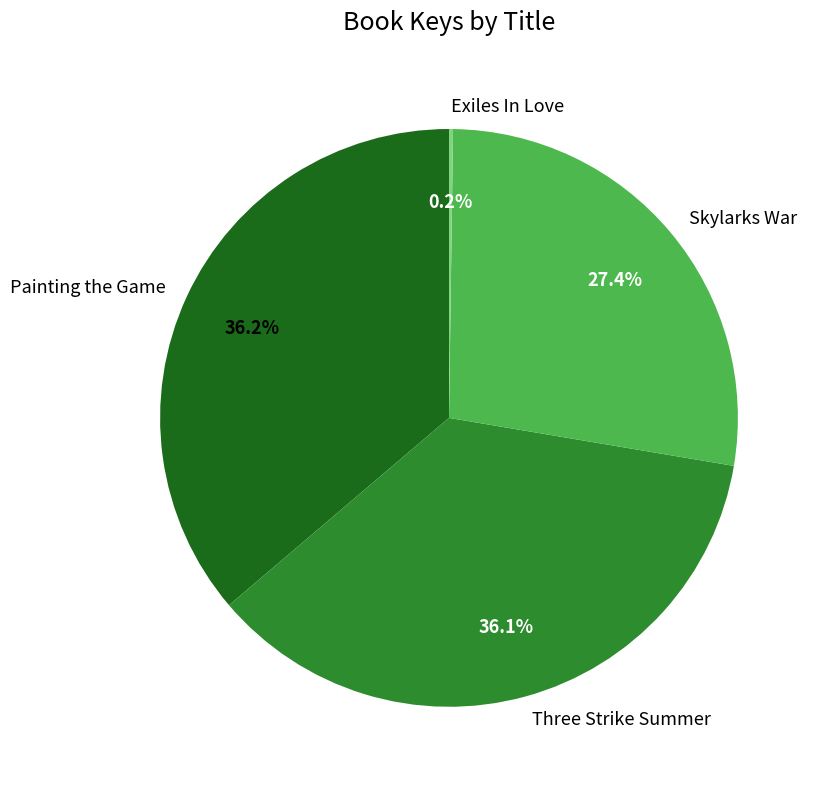

Does Painting the Game represent more than half of the total?

No